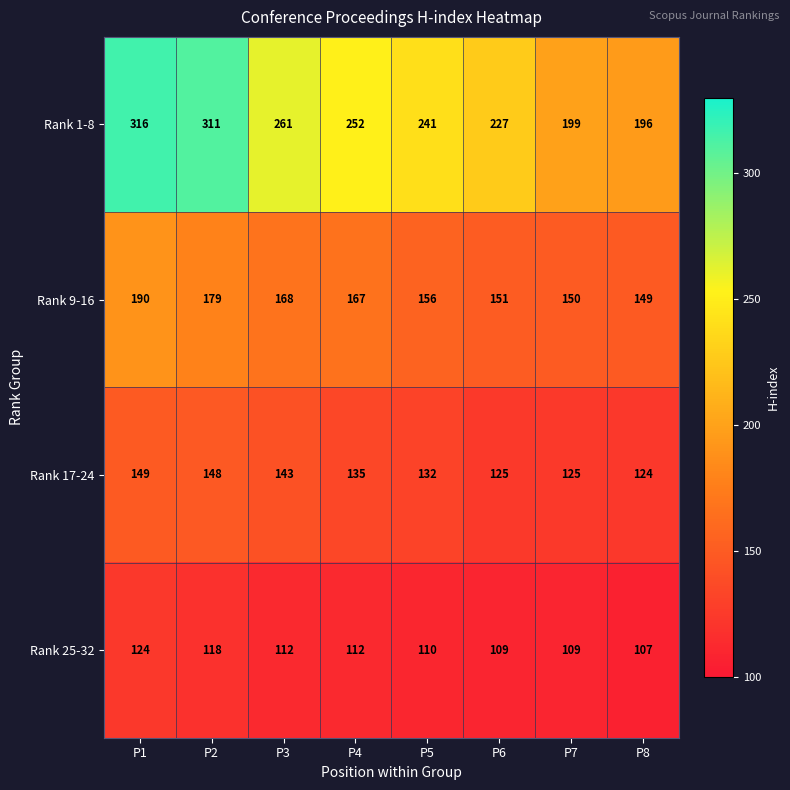

At which label is Rank 1-8 closest to 256?

P4